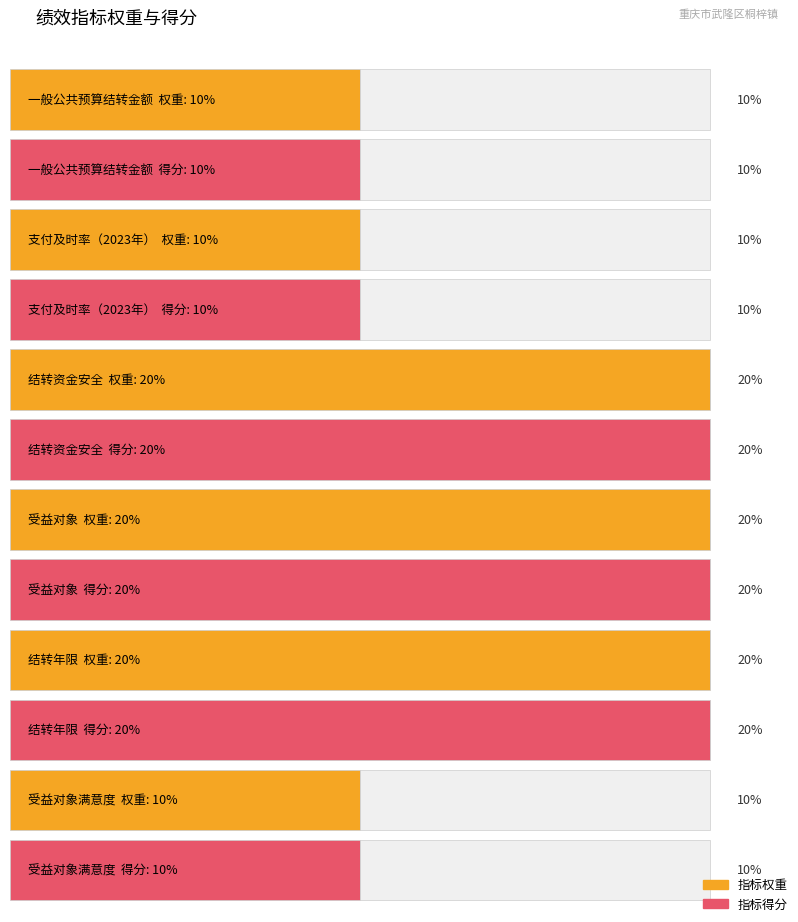

Are the bars horizontal?

Yes